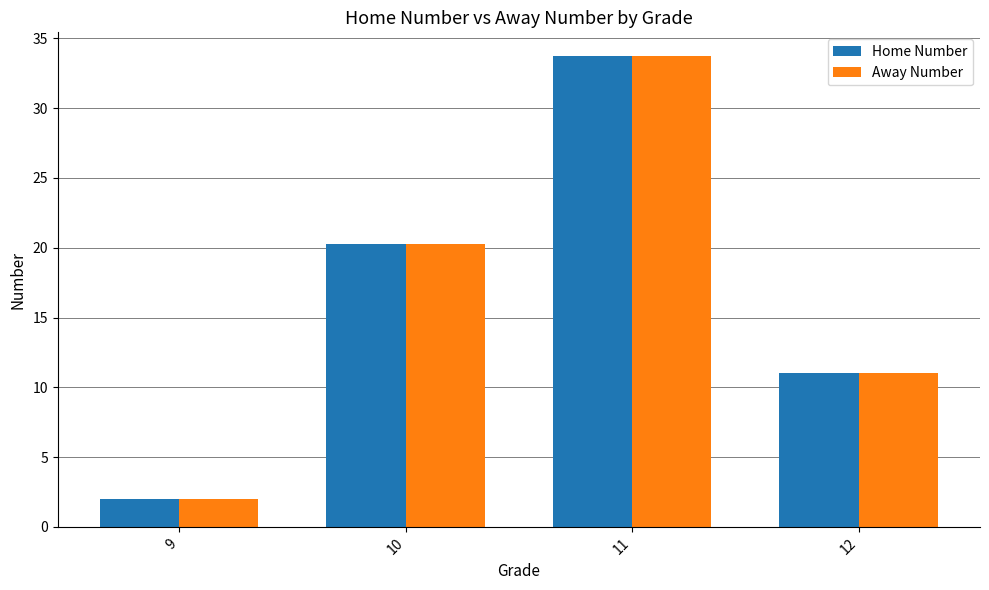

Is the value of Away Number at 10 greater than the value of Home Number at 12?

Yes